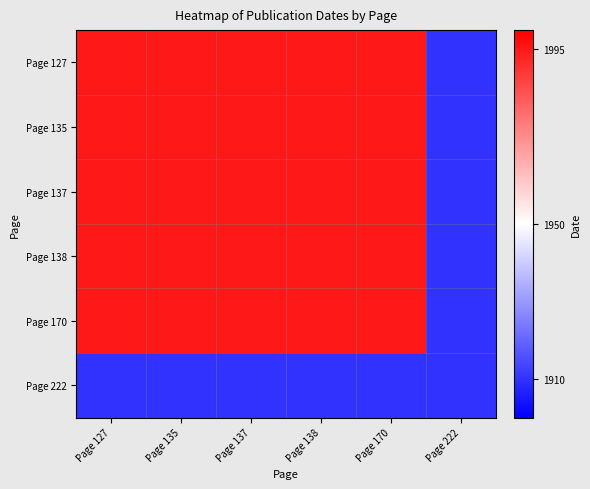

Which series has the largest range (max minus min)?

Page 127